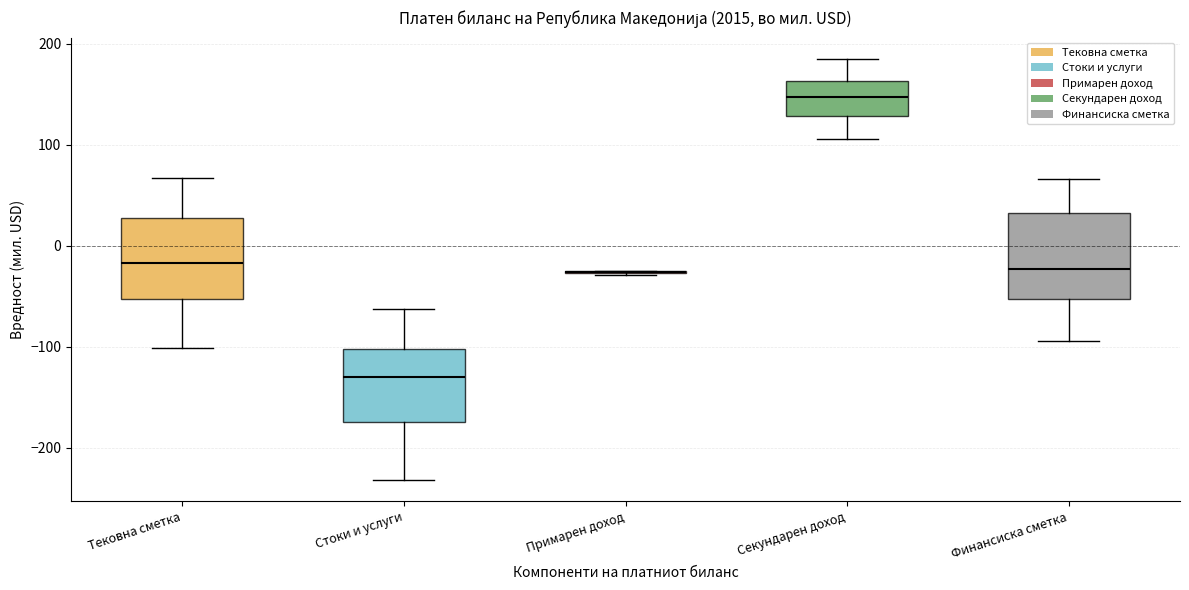

Where does the upper whisker of the box for Стоки и услуги end on the y-axis? The values are not printed on the chart, so give them approximately, as read against the axis.

-60